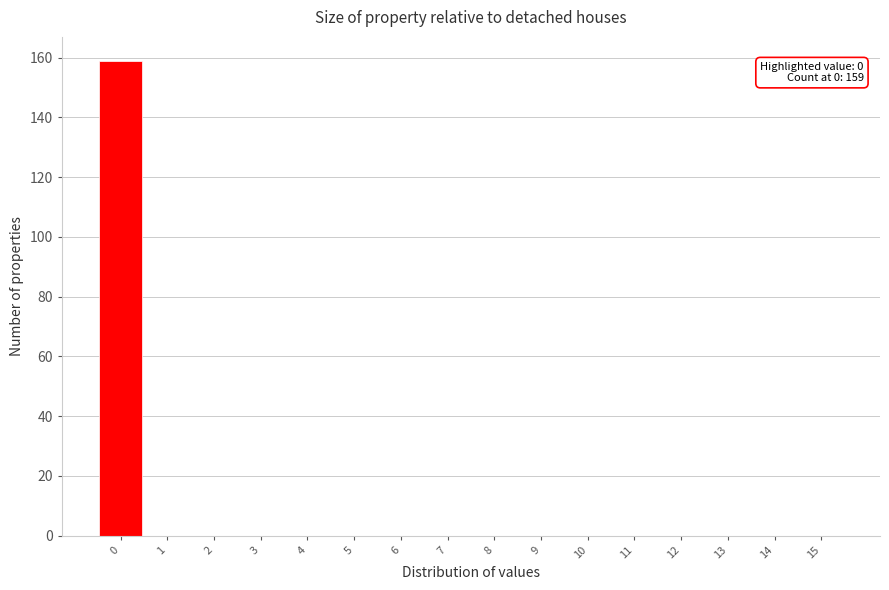

Over which range of the x-axis is the bar tallest?

-0.5 to 0.5